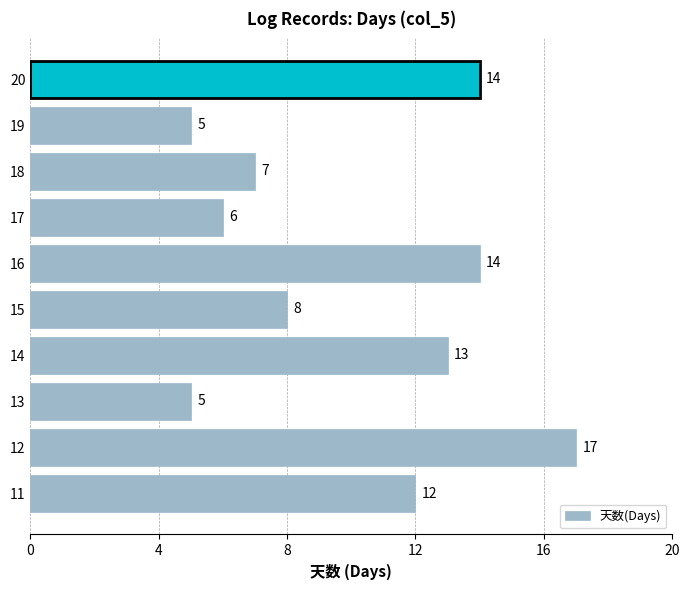

How many values are below 12?

5